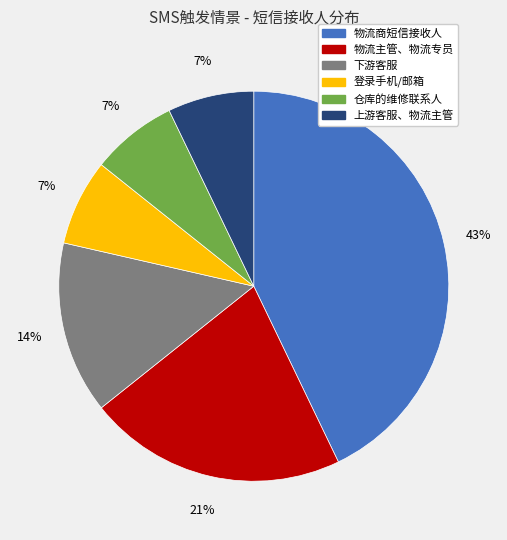

How many slices are in this pie chart?

6